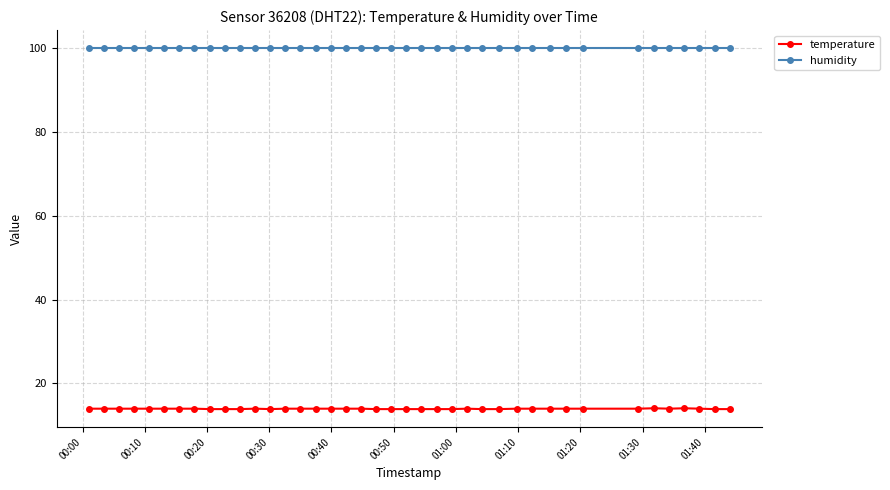

True or false: humidity and temperature intersect in this chart.

False